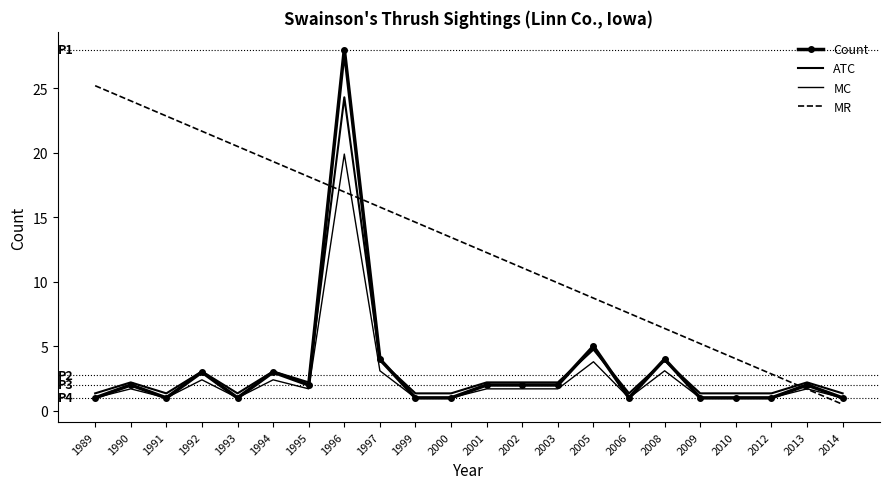

Reading right to left, what are all the values shown in this chart?

Count: 1.0	2.0	1.0	1.0	1.0	4.0	1.0	5.0	2.0	2.0	2.0	1.0	1.0	4.0	28.0	2.0	3.0	1.0	3.0	1.0	2.0	1.0
ATC: 1.4	2.2	1.4	1.4	1.4	3.9	1.4	4.8	2.2	2.2	2.2	1.4	1.4	3.9	24.3	2.2	3.0	1.4	3.0	1.4	2.2	1.4
MC: 1.0	1.7	1.0	1.0	1.0	3.1	1.0	3.8	1.7	1.7	1.7	1.0	1.0	3.1	19.9	1.7	2.4	1.0	2.4	1.0	1.7	1.0
MR: 0.5	1.7	2.9	4.0	5.2	6.4	7.6	8.7	9.9	11.1	12.3	13.4	14.6	15.8	17.0	18.1	19.3	20.5	21.7	22.8	24.0	25.2